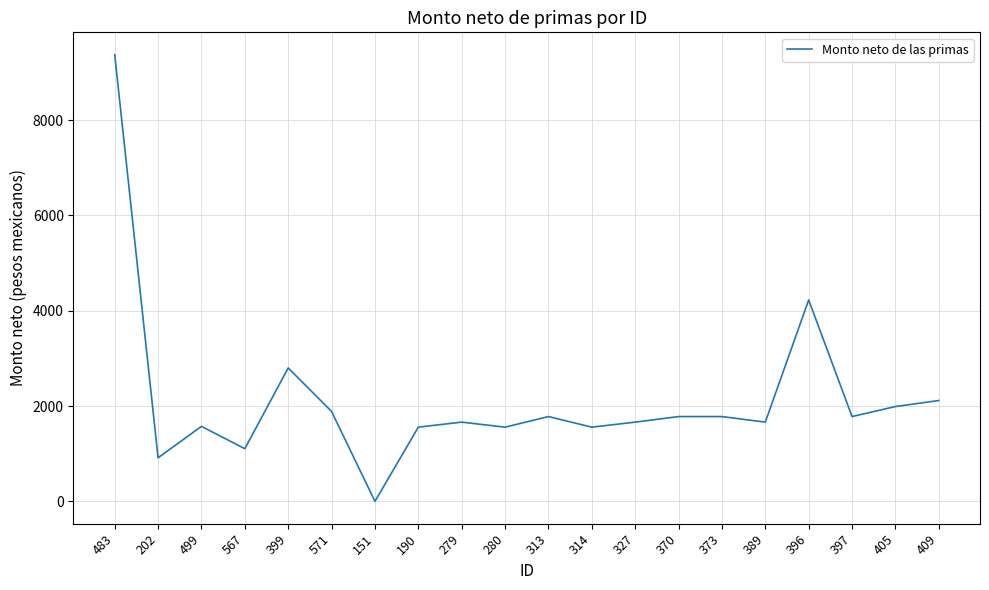

What is the sum of the values at 499 and 405?

3563.8